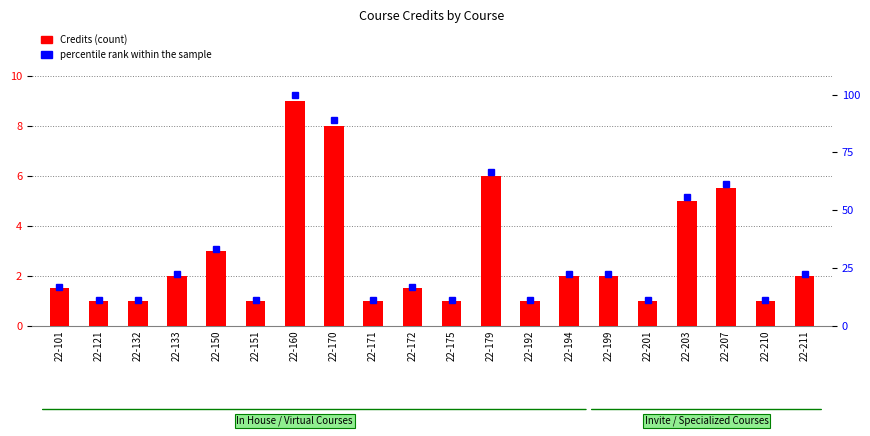

Does the chart contain any negative values?

No